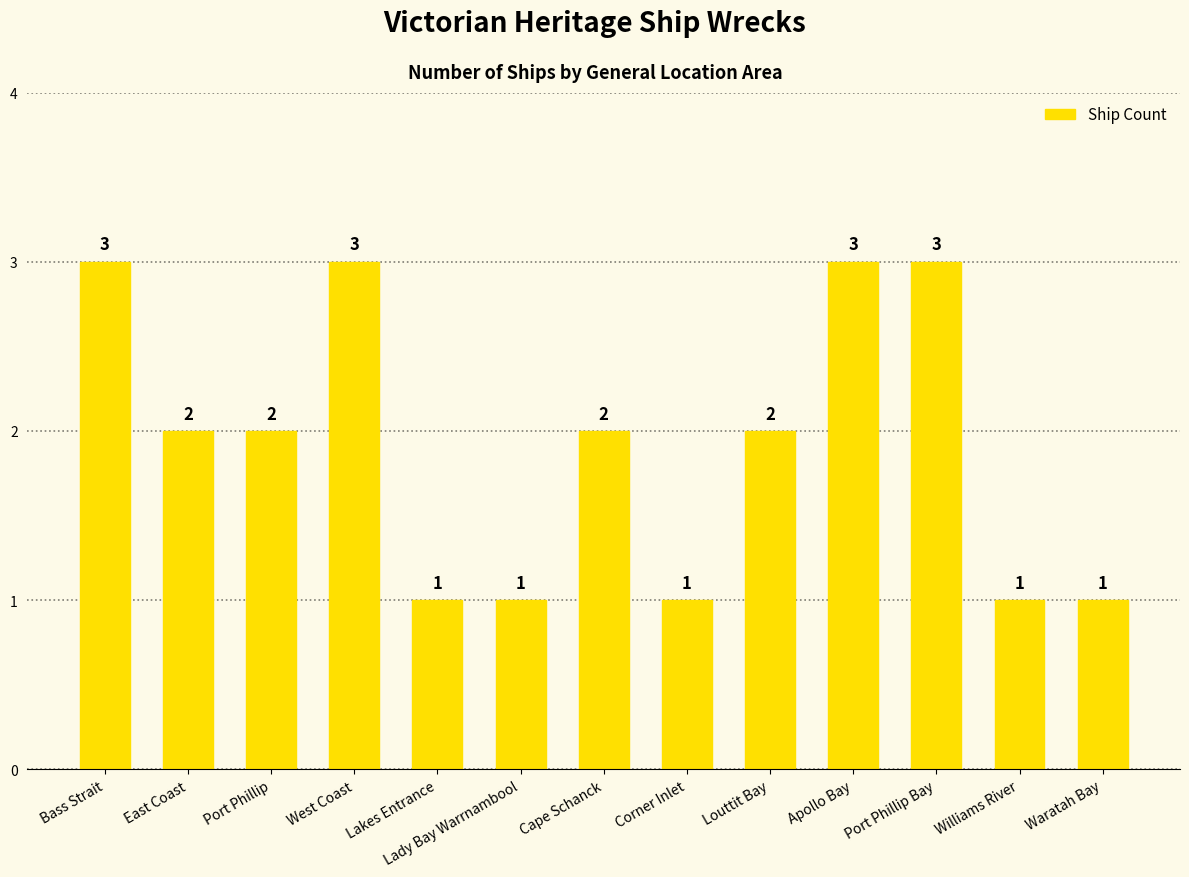

What is the value of the 8th bar from the left?

1